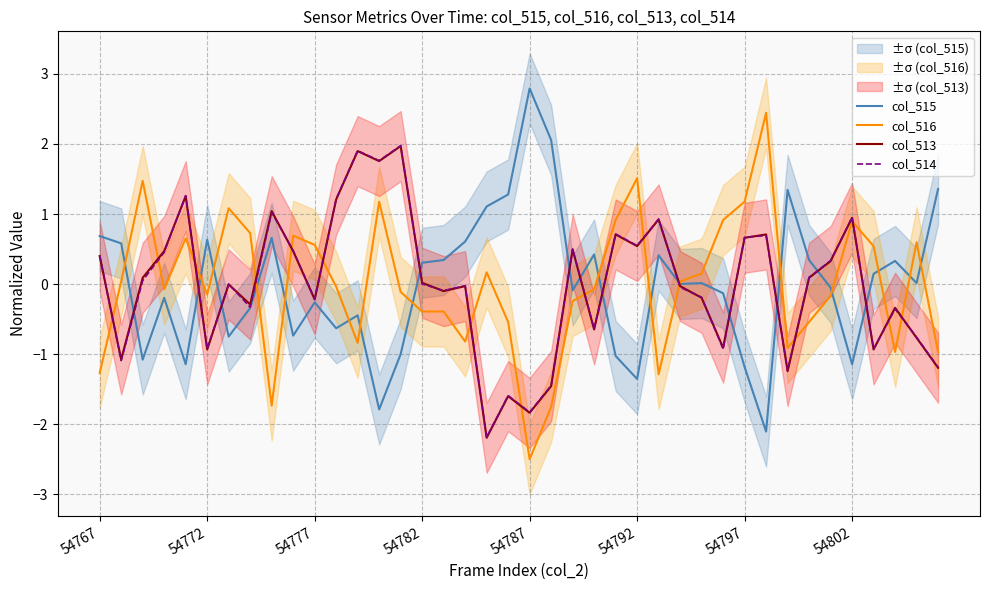

Where does the col_515 series first go above 0?

54767